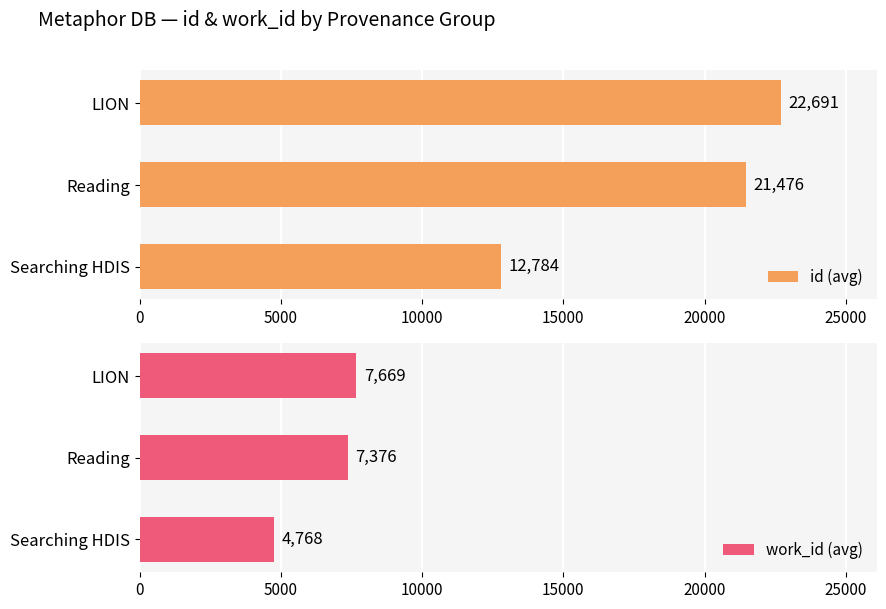

What is the value of the work_id (avg) bar at the 1st from the left?

4767.5